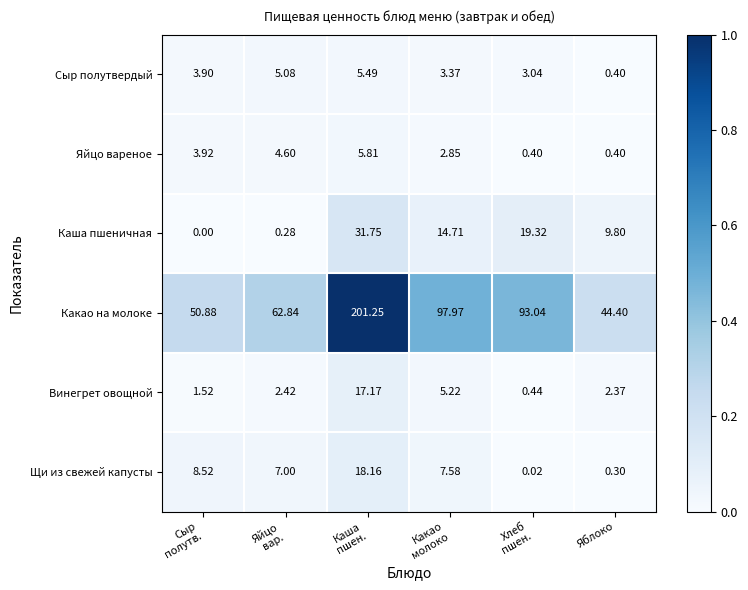

Which series has the largest total across all categories?

Какао на молоке